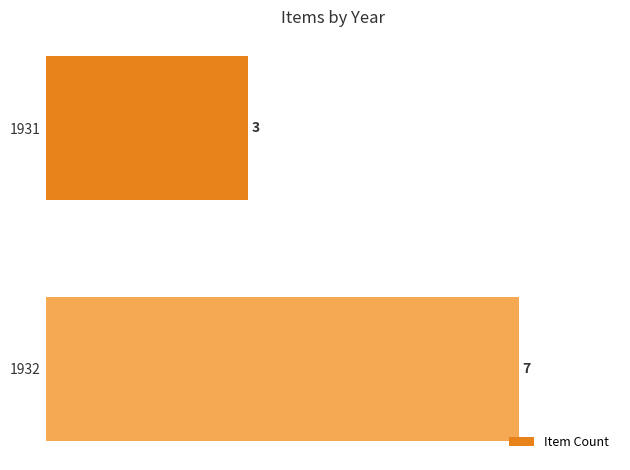

The value at 1931 is 4. True or false?

False